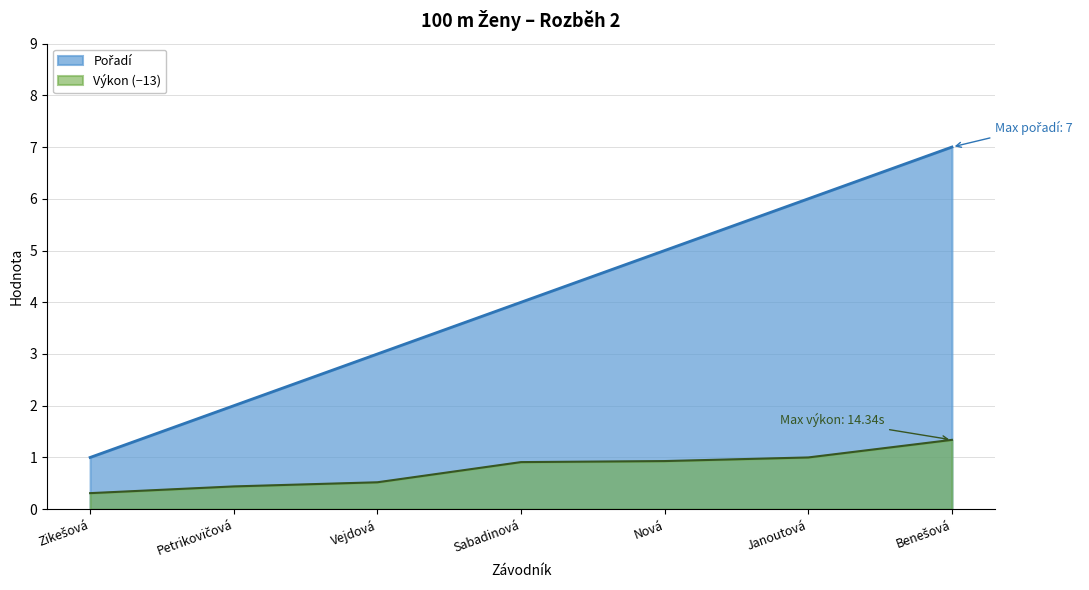

True or false: Výkon has a value of 0.5 at Vejdová.

True